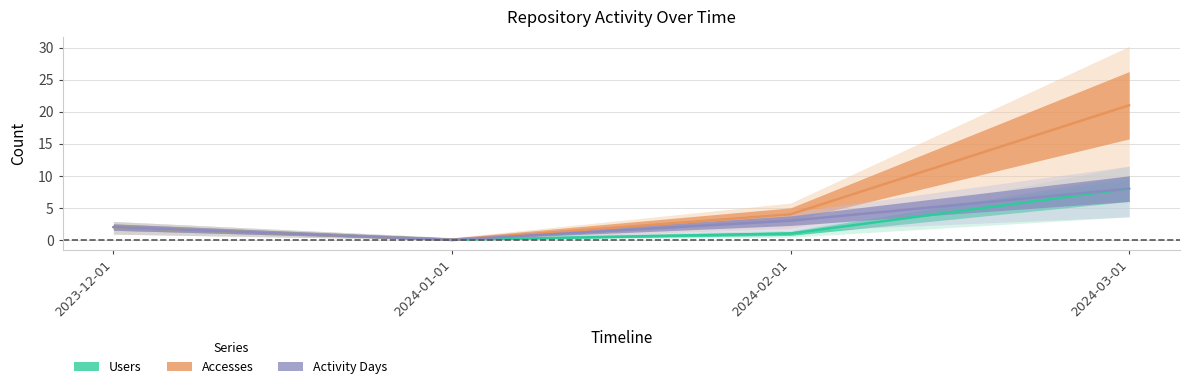

Is the value of Accesses at 2023-12-01 greater than the value of Users at 2024-01-01?

Yes